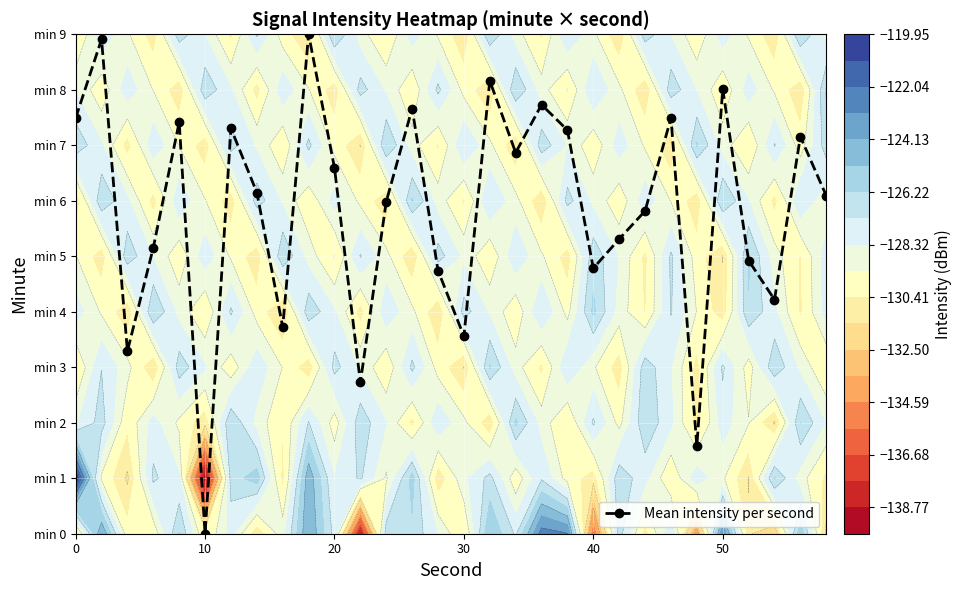

How many data points are above 6?

16